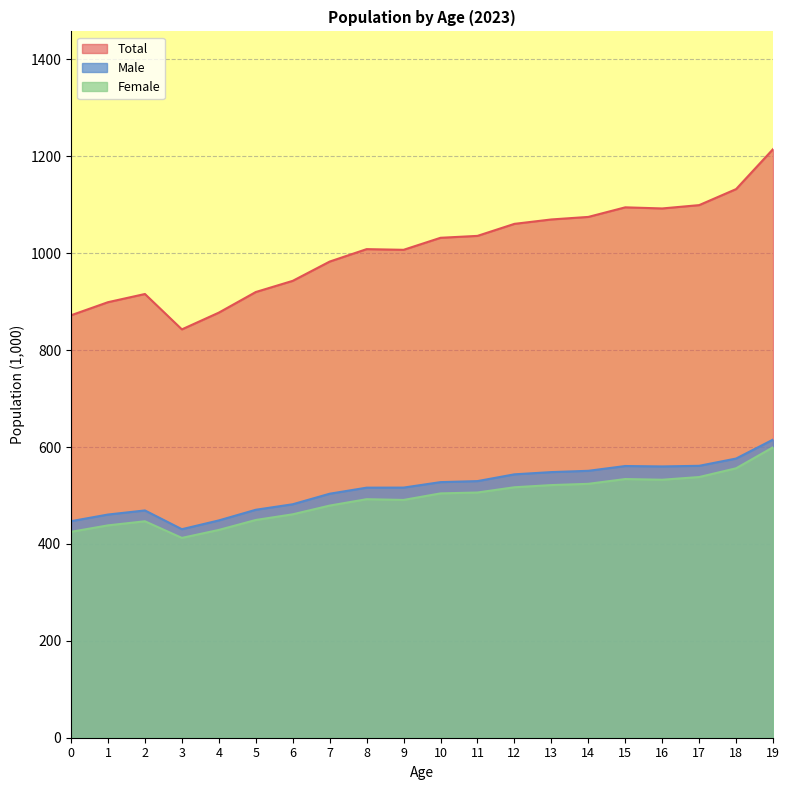

List the series in order of their peak value, highest first.

Total, Male, Female